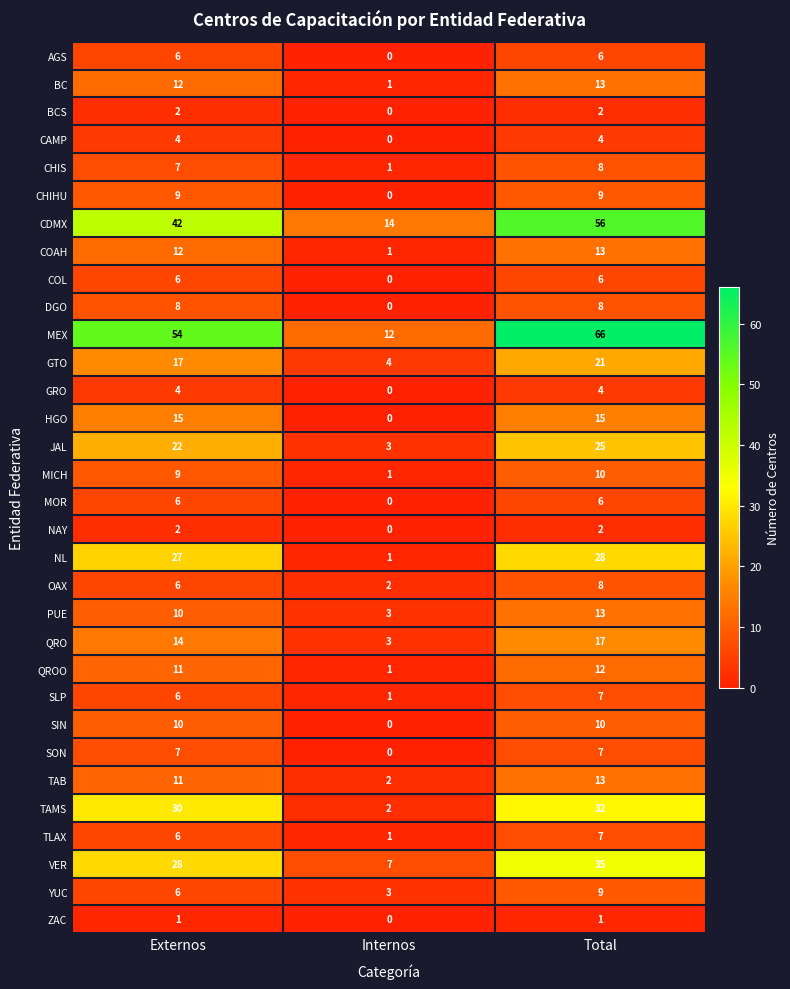

Count the number of categories in the chart.

3